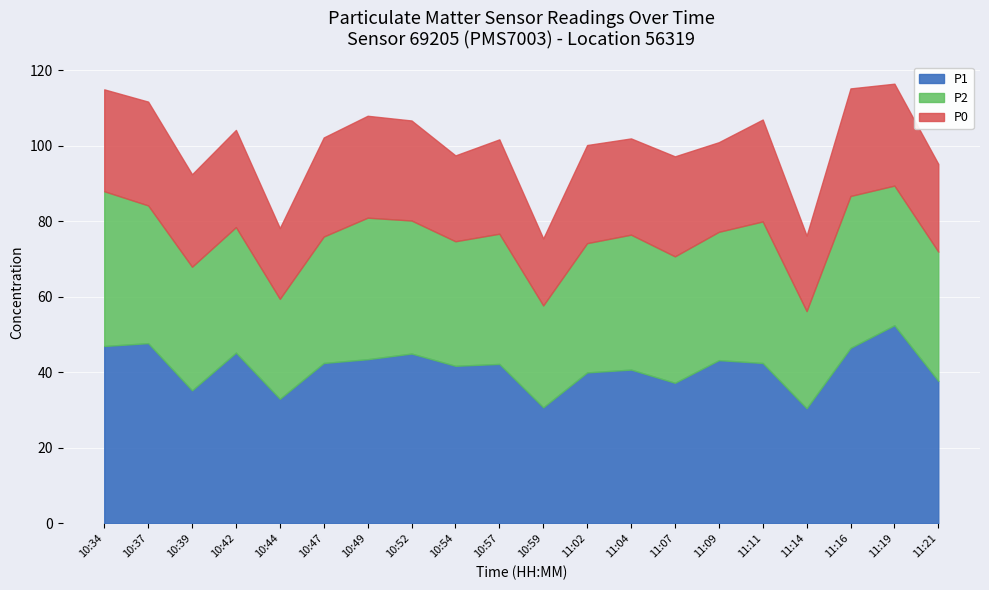

True or false: P2 and P0 intersect in this chart.

False